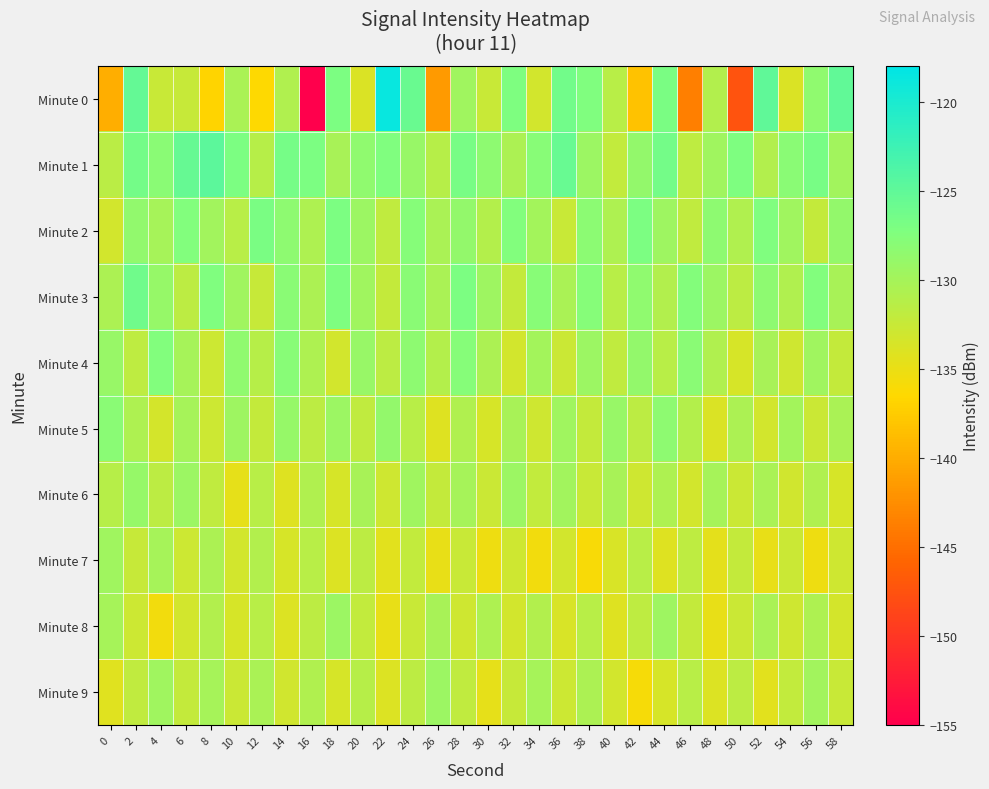

Which has a higher value, 24 or 12?

24